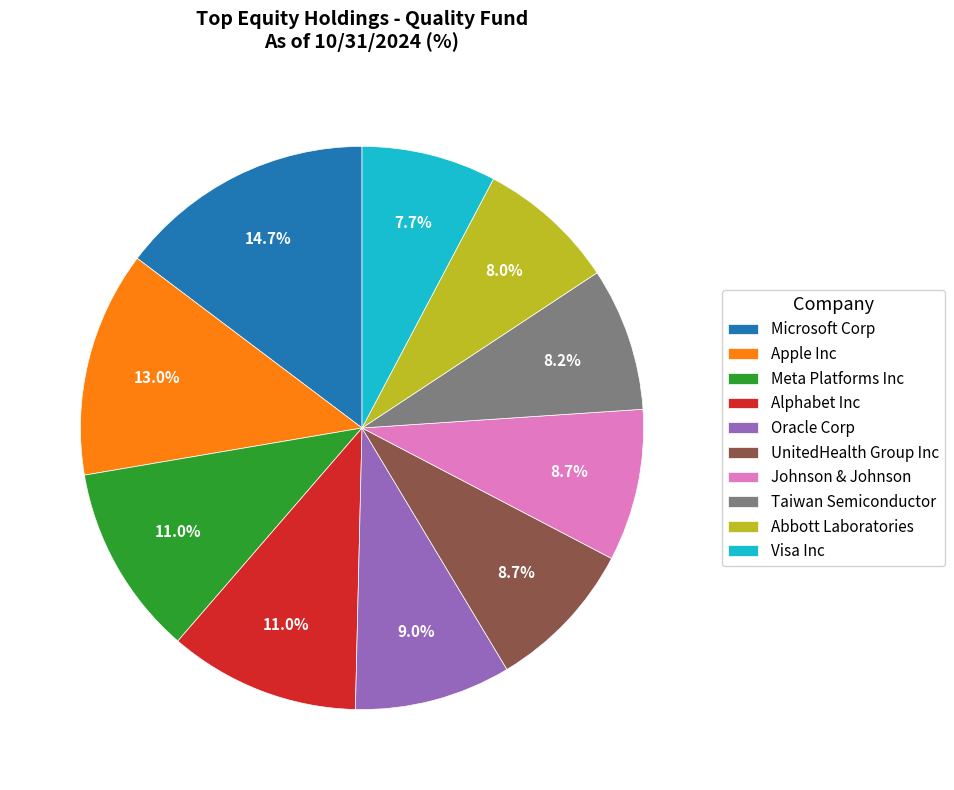

What percentage is the Alphabet Inc slice, to the nearest percent?

11%